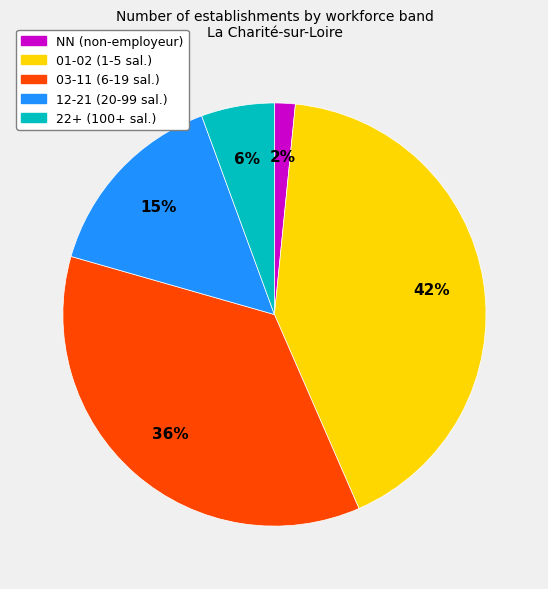

Which slice is the smallest?

NN (non-employeur)